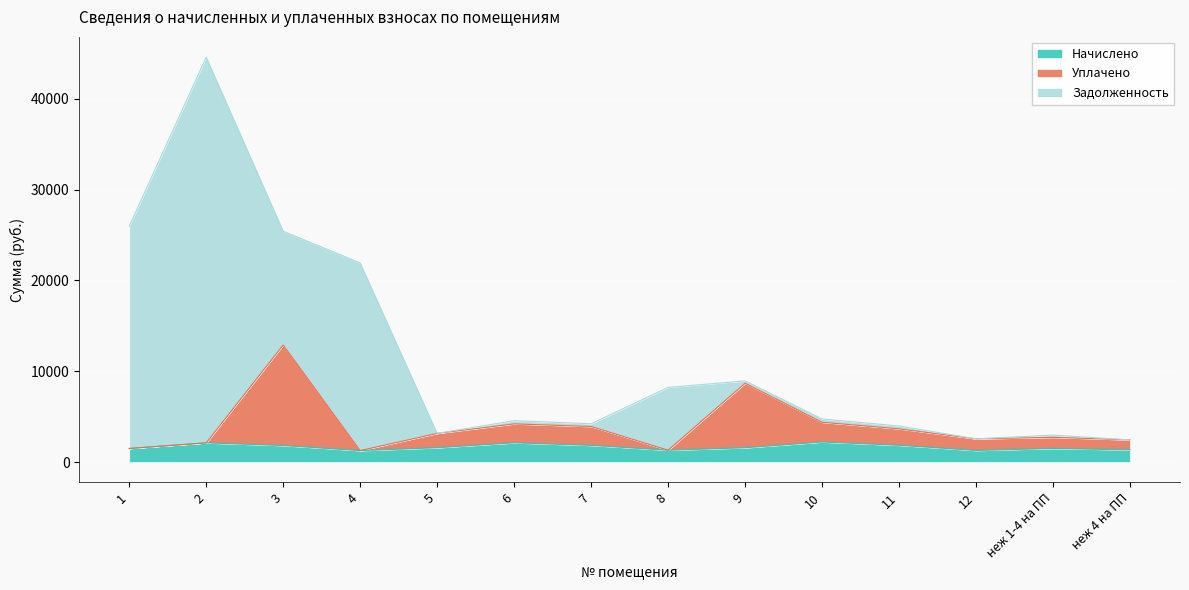

What is the total value across all series at 12?

2554.7